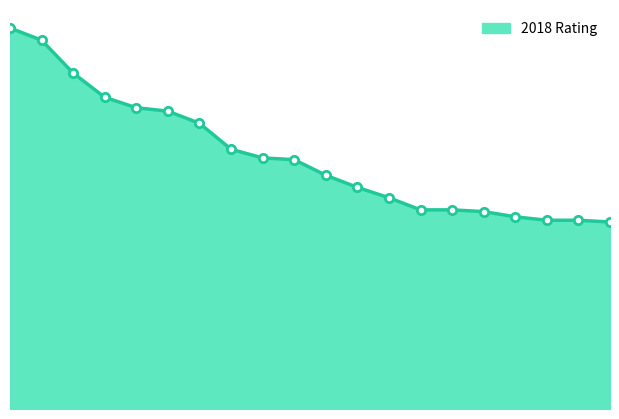

Does the chart have visible grid lines?

No